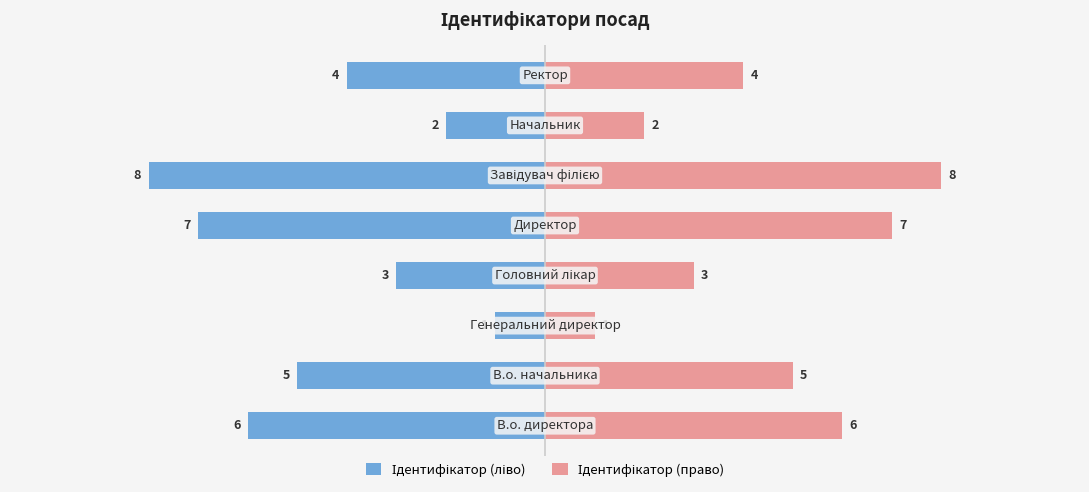

The value of Ідентифікатор (ліво) at 1 is -8. True or false?

False